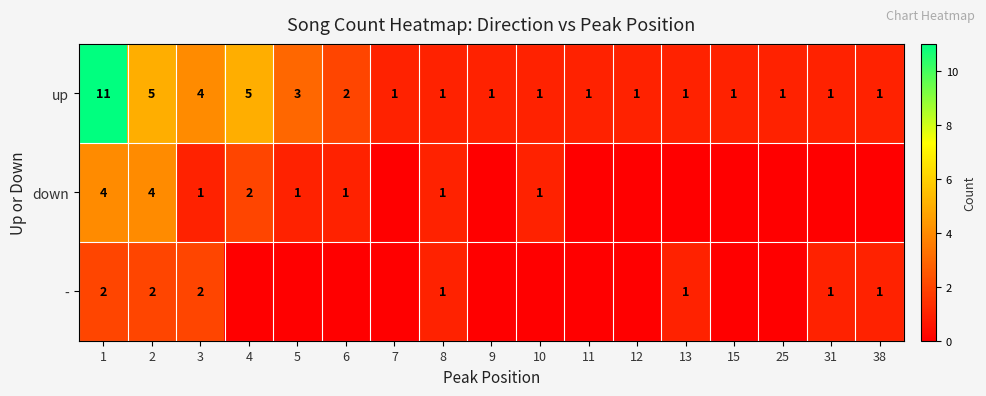

At which category is the sum across all series the highest?

1